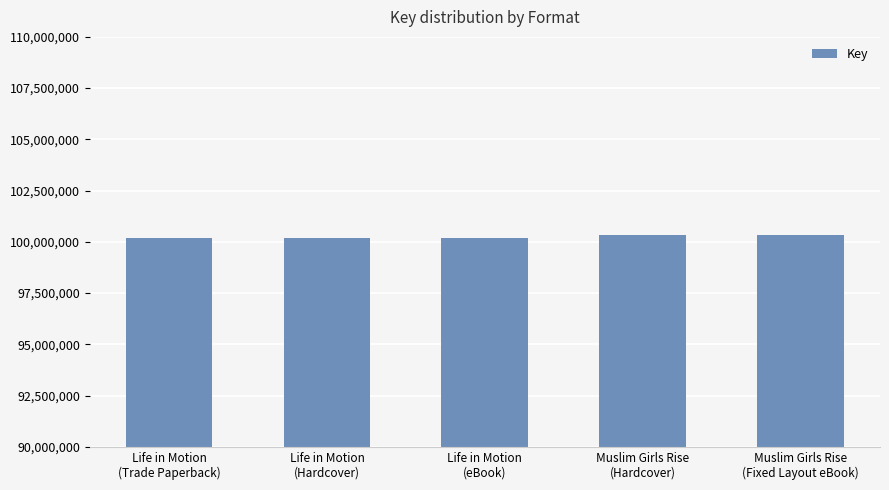

What is the sum of all values?

501278304